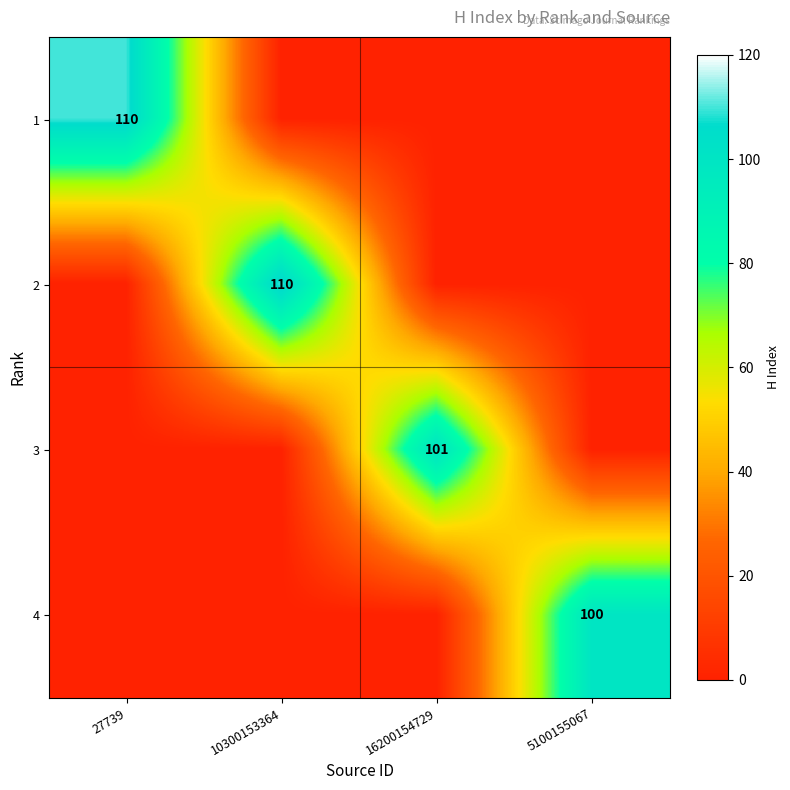

Rank the series at 16200154729 from highest to lowest value.

3, 1, 2, 4